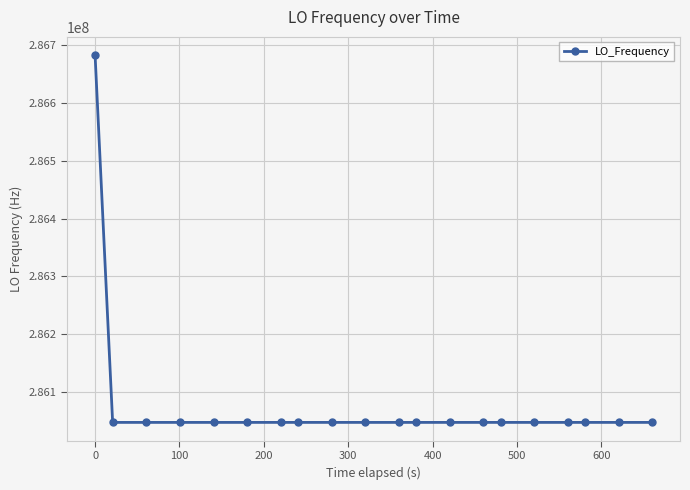

What is the value of the 20th point from the left?

286046998.7